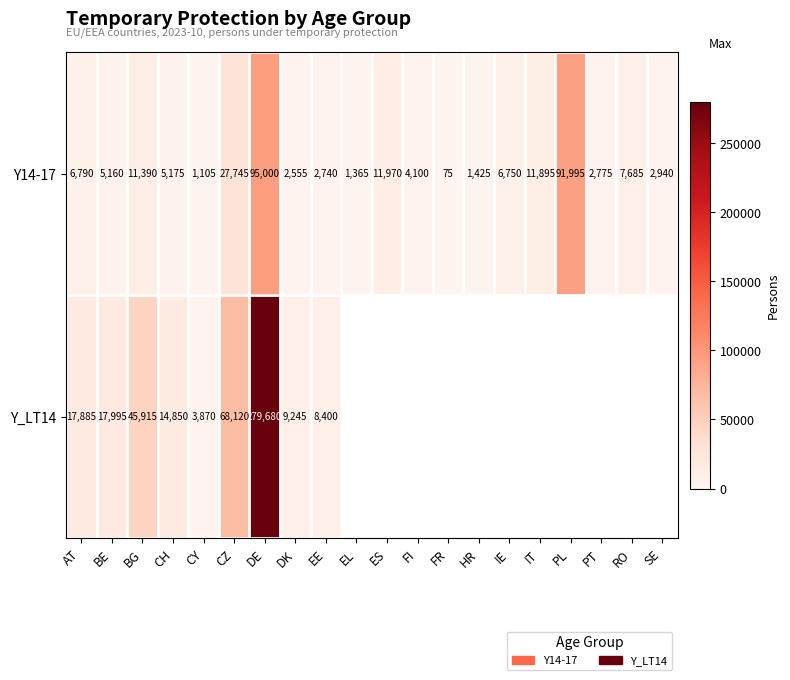

What is the total value across all series at AT?

24675